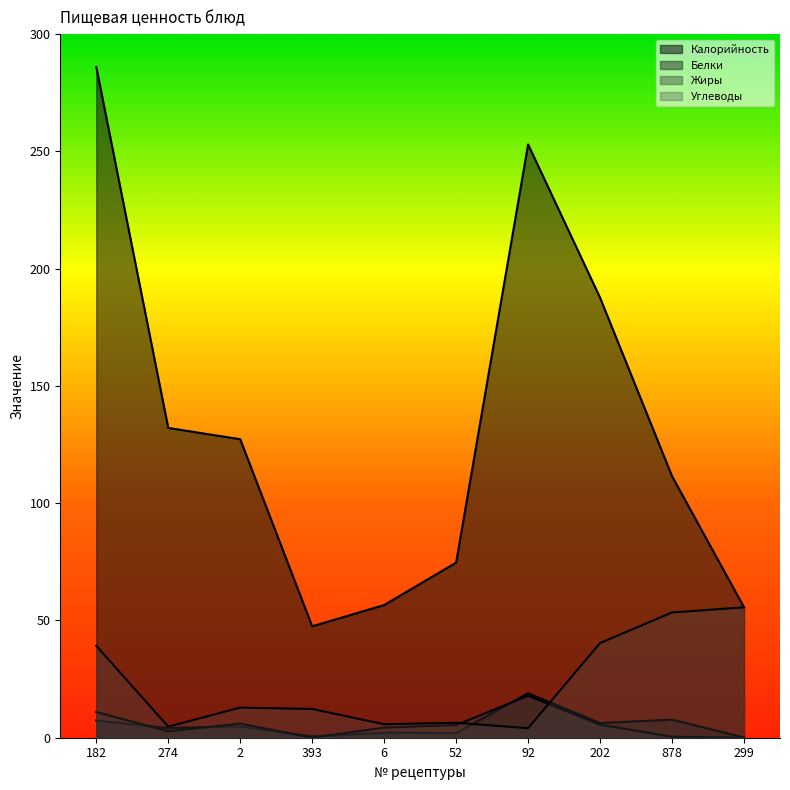

How many lines are shown in the chart?

4